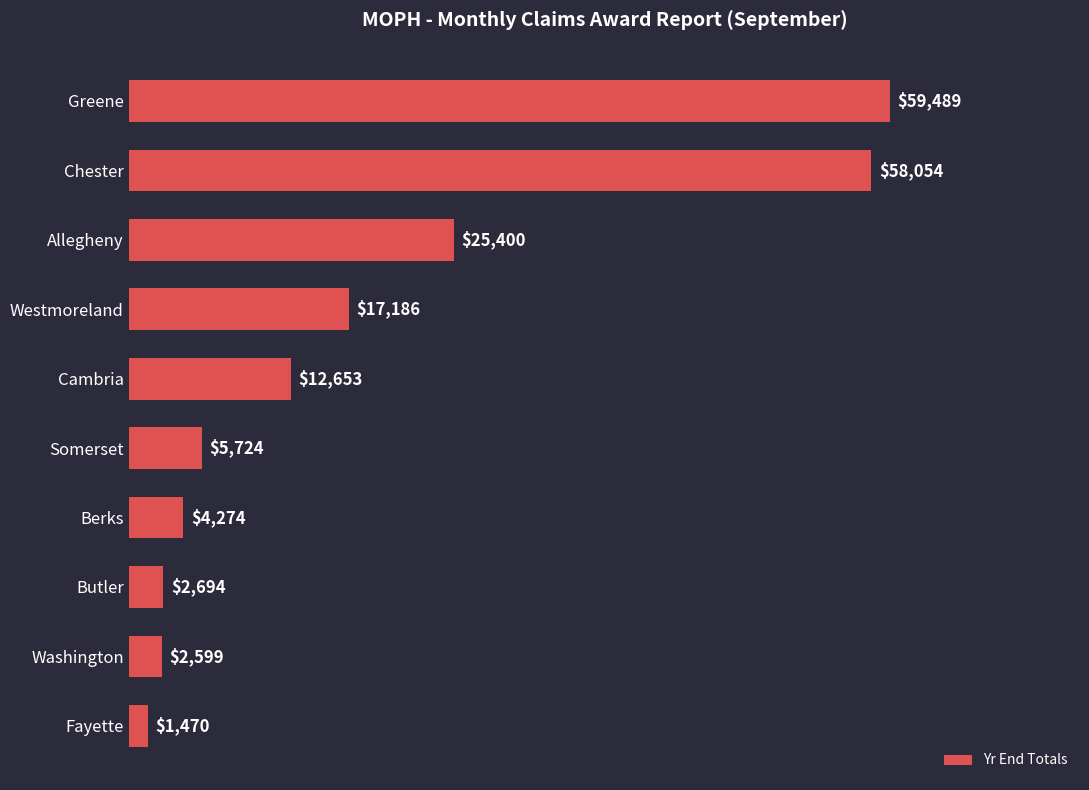

What is the change in value from Chester to Berks?

-53780